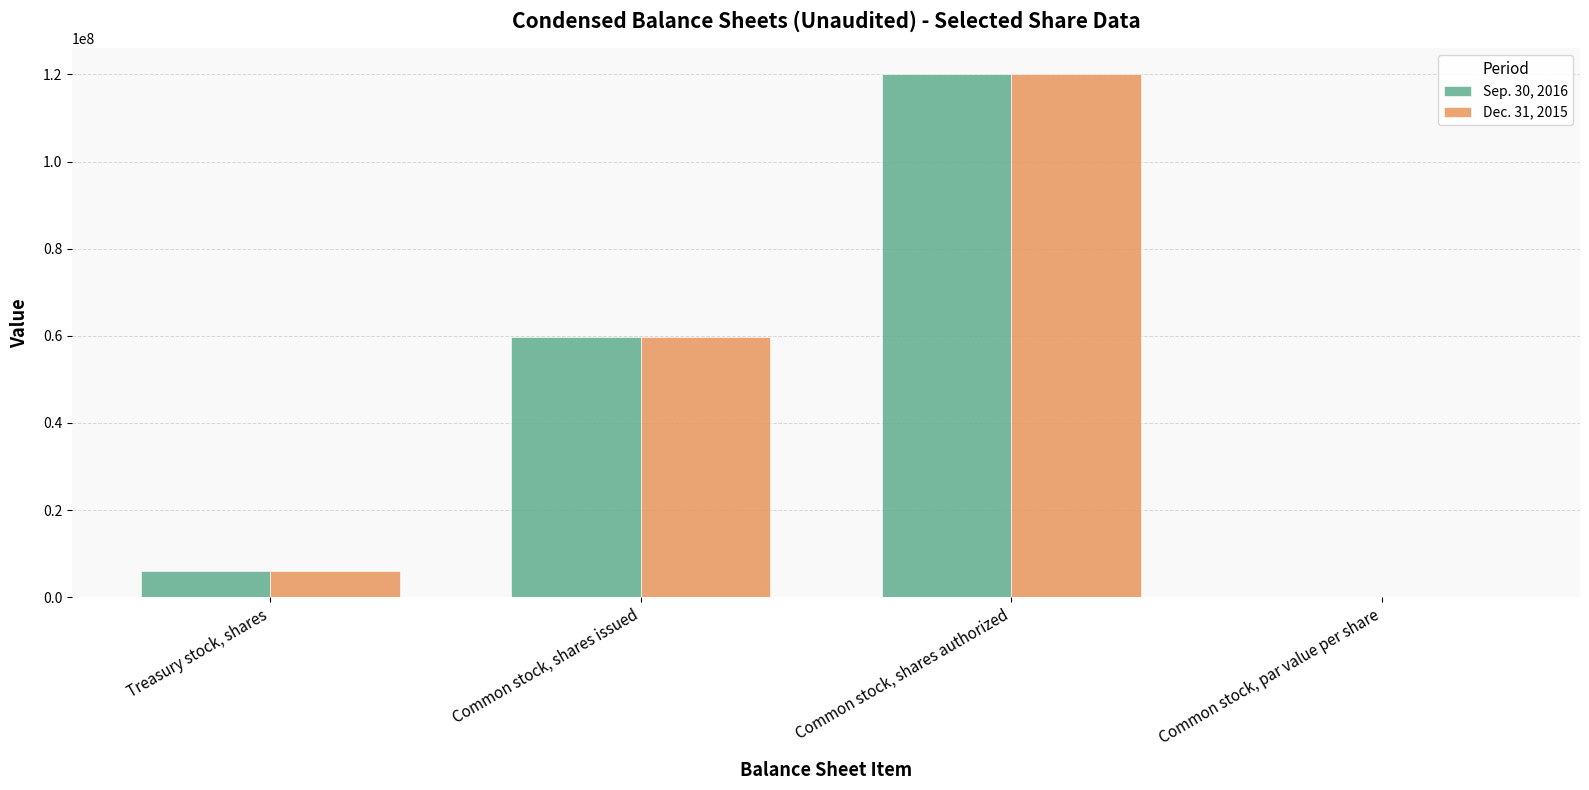

Which series changed the most between Treasury stock, shares and Common stock, shares authorized?

Sep. 30, 2016